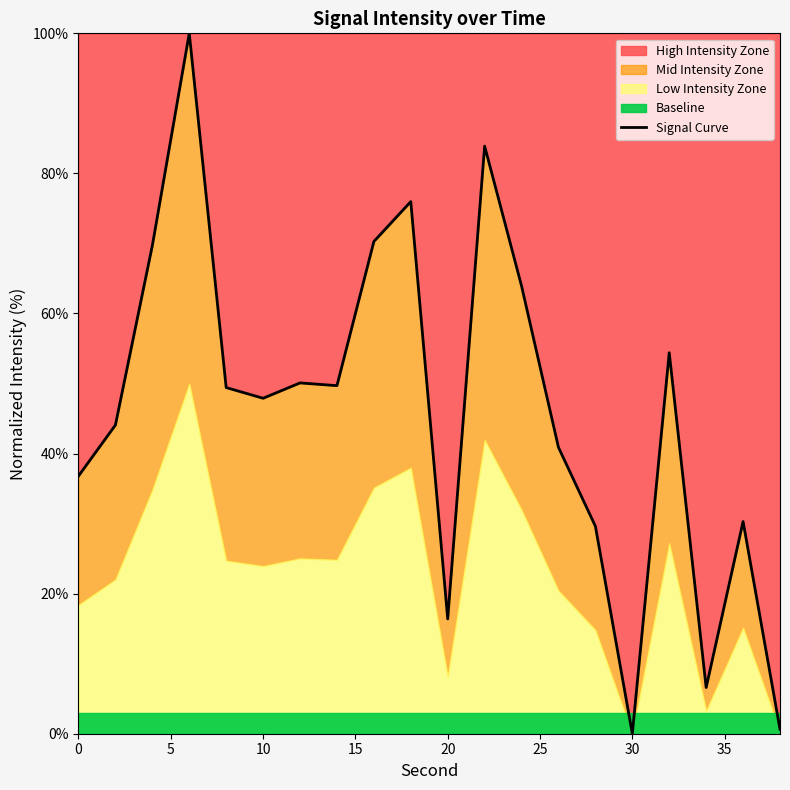

True or false: the data shows 70.7 at 20.

False